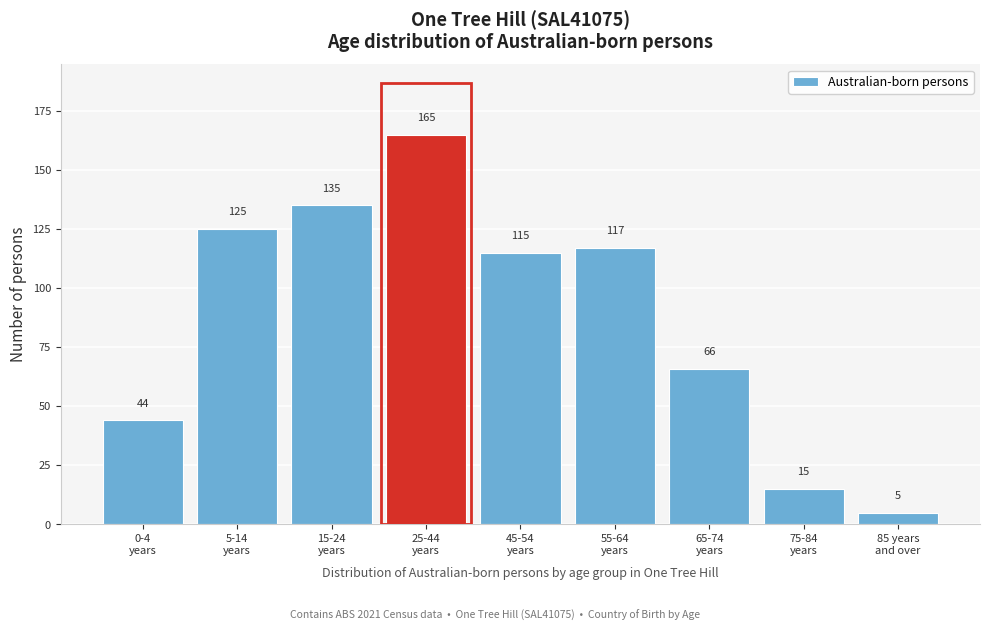

Reading left to right, list all the values displayed in this chart.

44	125	135	165	115	117	66	15	5